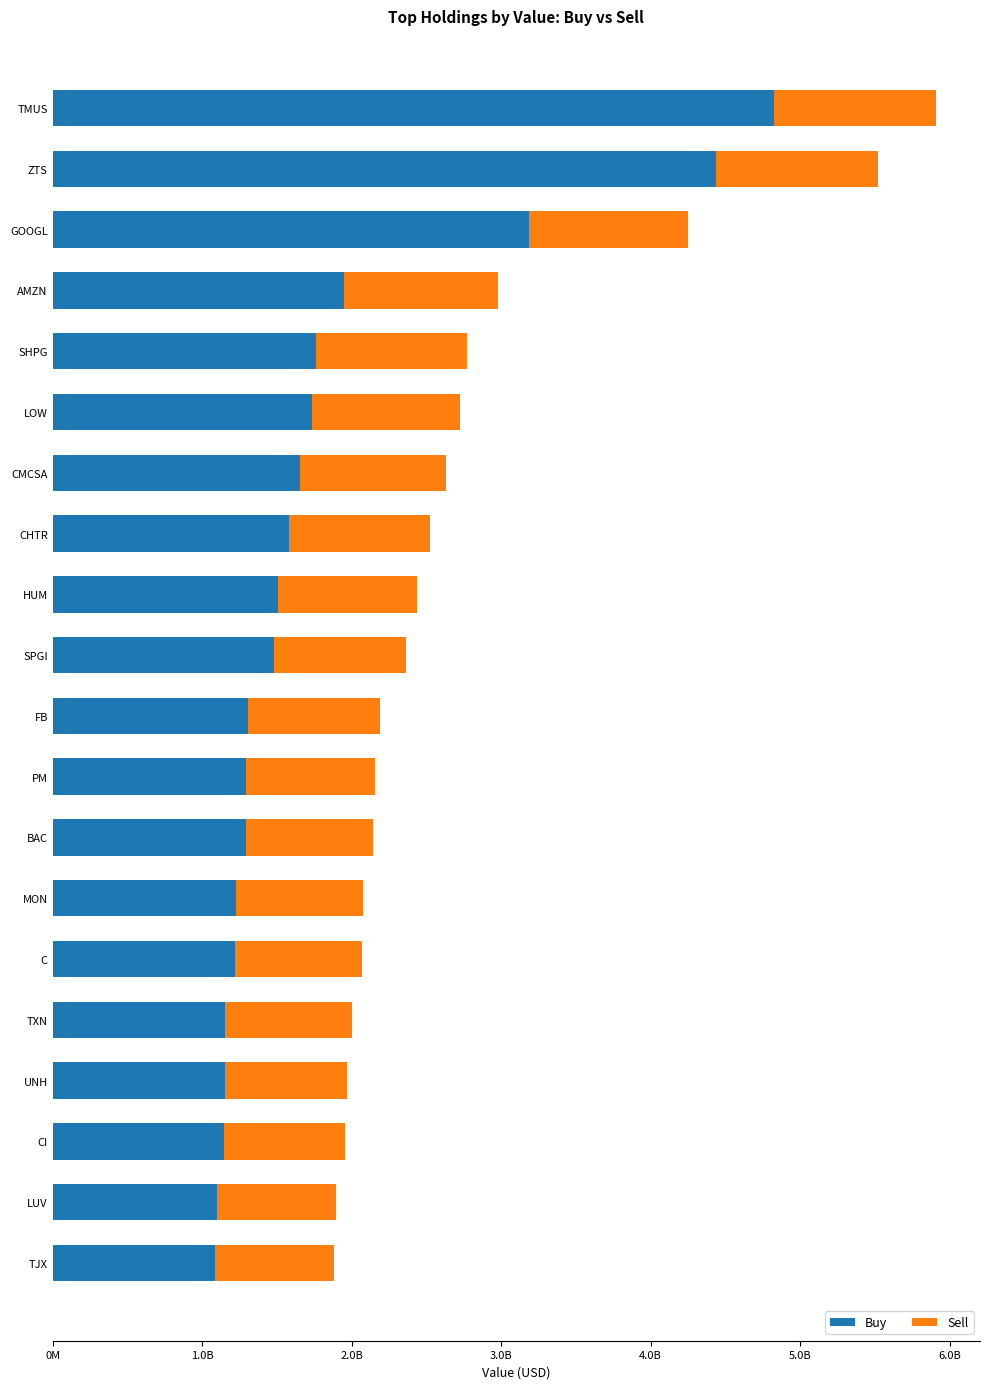

What are all the series names shown in the legend?

Buy, Sell